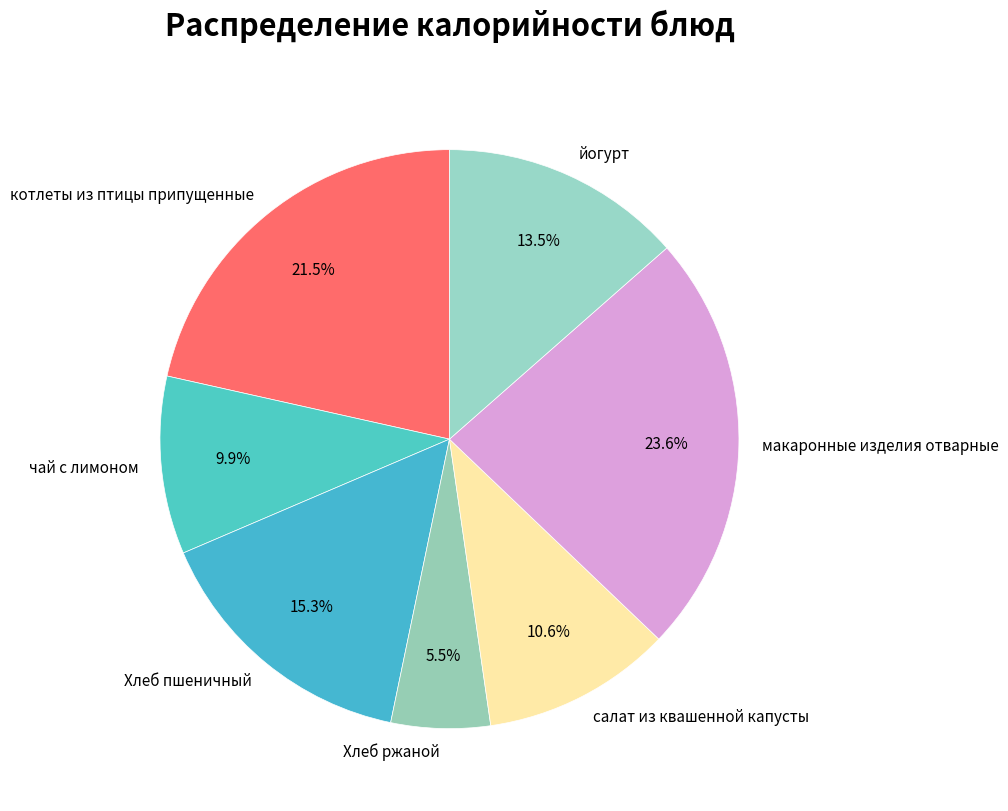

Between макаронные изделия отварные and Хлеб ржаной, which is larger?

макаронные изделия отварные